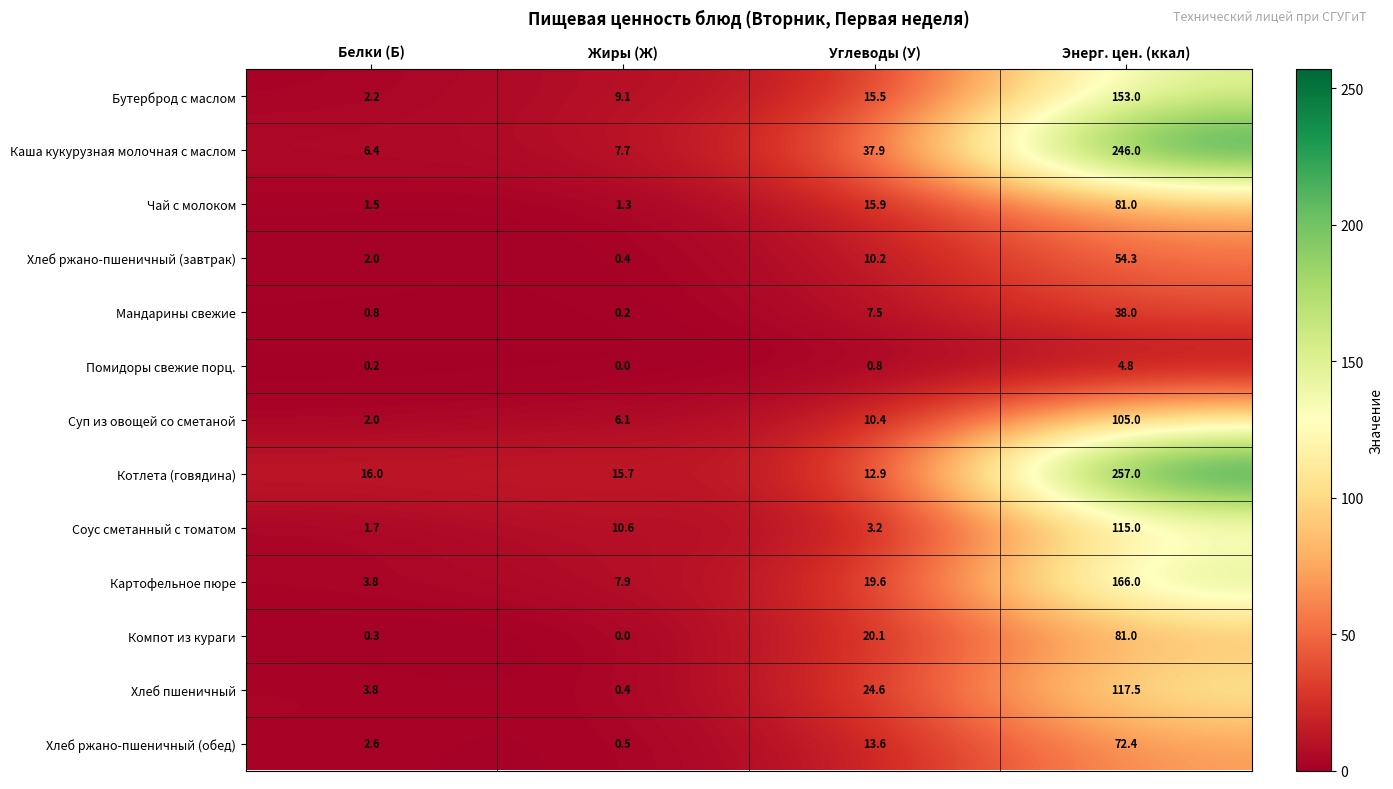

What is the difference between the maximum and second lowest values in the Соус сметанный с томатом series?

111.8